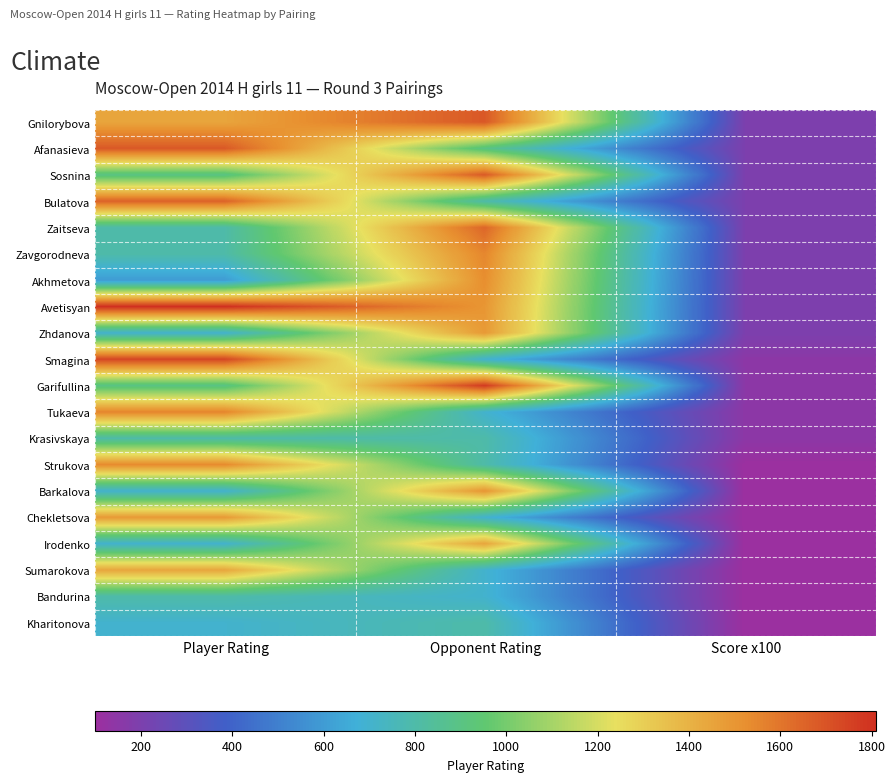

Reading right to left, list all the values displayed in this chart.

Gnilorybova: Score x100=200	Opponent Rating=1687	Player Rating=1446
Afanasieva: Score x100=200	Opponent Rating=900	Player Rating=1684
Sosnina: Score x100=200	Opponent Rating=1681	Player Rating=900
Bulatova: Score x100=200	Opponent Rating=800	Player Rating=1656
Zaitseva: Score x100=200	Opponent Rating=1645	Player Rating=800
Zavgorodneva: Score x100=200	Opponent Rating=1549	Player Rating=800
Akhmetova: Score x100=200	Opponent Rating=1525	Player Rating=600
Avetisyan: Score x100=200	Opponent Rating=1499	Player Rating=1809
Zhdanova: Score x100=200	Opponent Rating=1487	Player Rating=700
Smagina: Score x100=150	Opponent Rating=700	Player Rating=1740
Garifullina: Score x100=150	Opponent Rating=1773	Player Rating=900
Tukaeva: Score x100=150	Opponent Rating=700	Player Rating=1554
Krasivskaya: Score x100=150	Opponent Rating=800	Player Rating=800
Strukova: Score x100=100	Opponent Rating=800	Player Rating=1537
Barkalova: Score x100=100	Opponent Rating=1502	Player Rating=700
Chekletsova: Score x100=100	Opponent Rating=700	Player Rating=1487
Irodenko: Score x100=100	Opponent Rating=1446	Player Rating=700
Sumarokova: Score x100=100	Opponent Rating=700	Player Rating=1443
Bandurina: Score x100=100	Opponent Rating=700	Player Rating=800
Kharitonova: Score x100=100	Opponent Rating=800	Player Rating=700